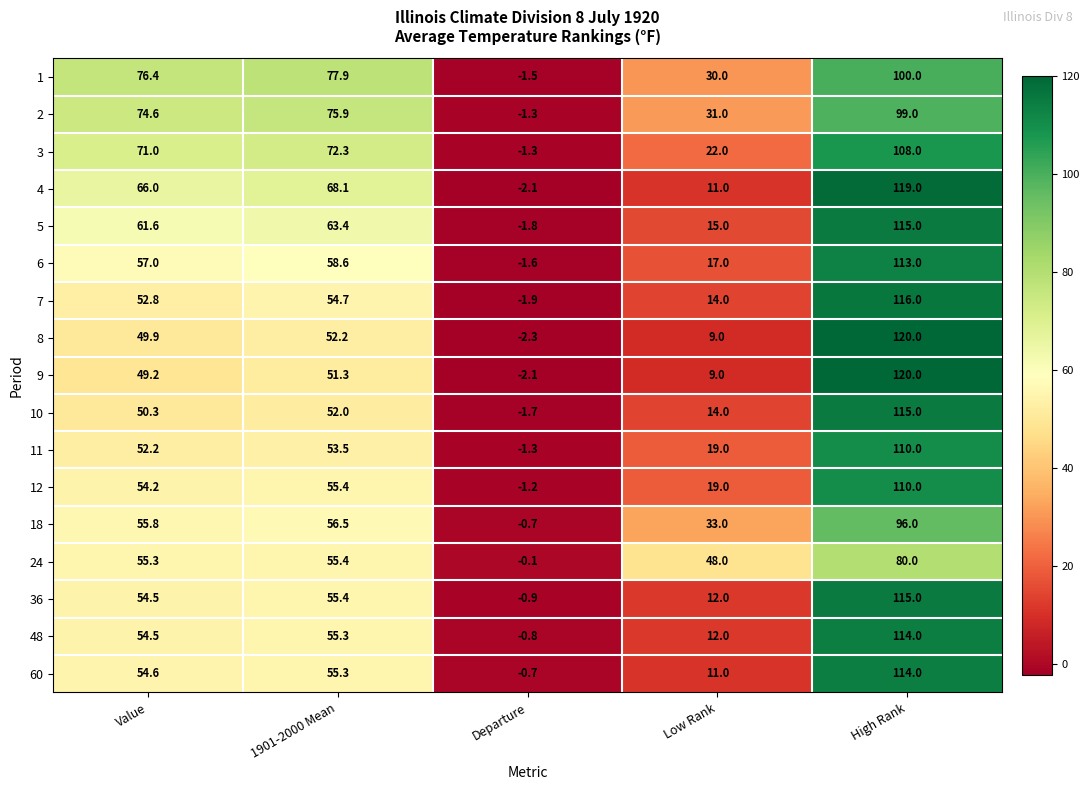

Which category has the lowest value in the 6 series?

Departure